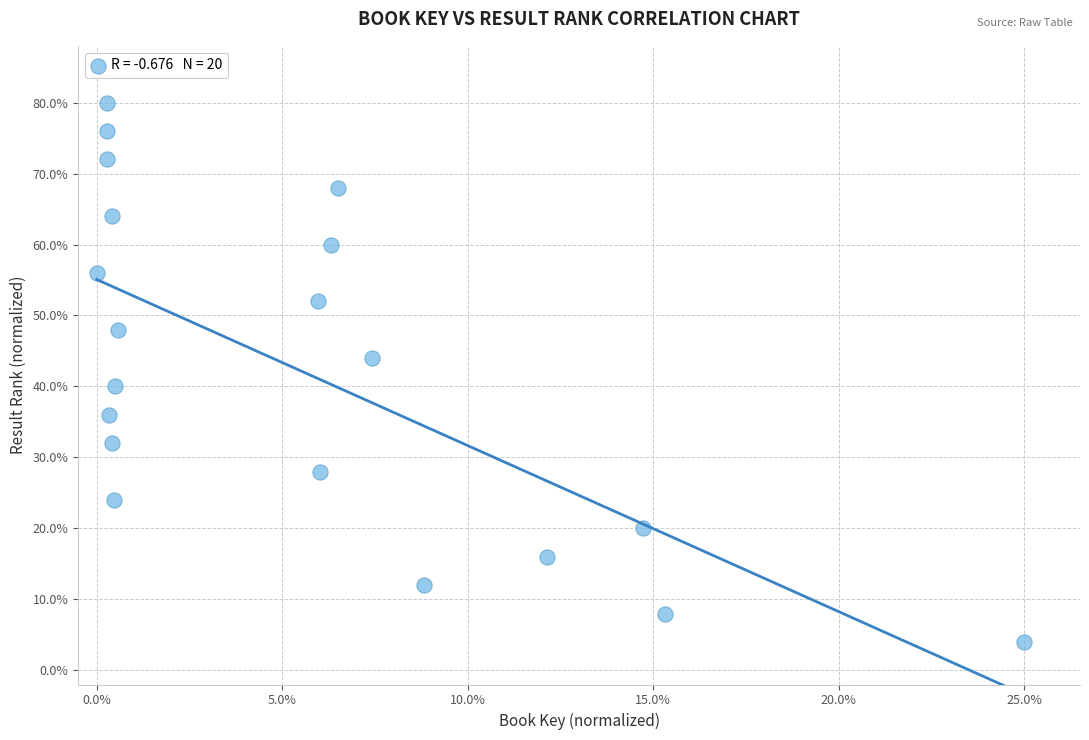

What is the range of Y values (max minus min)?

76